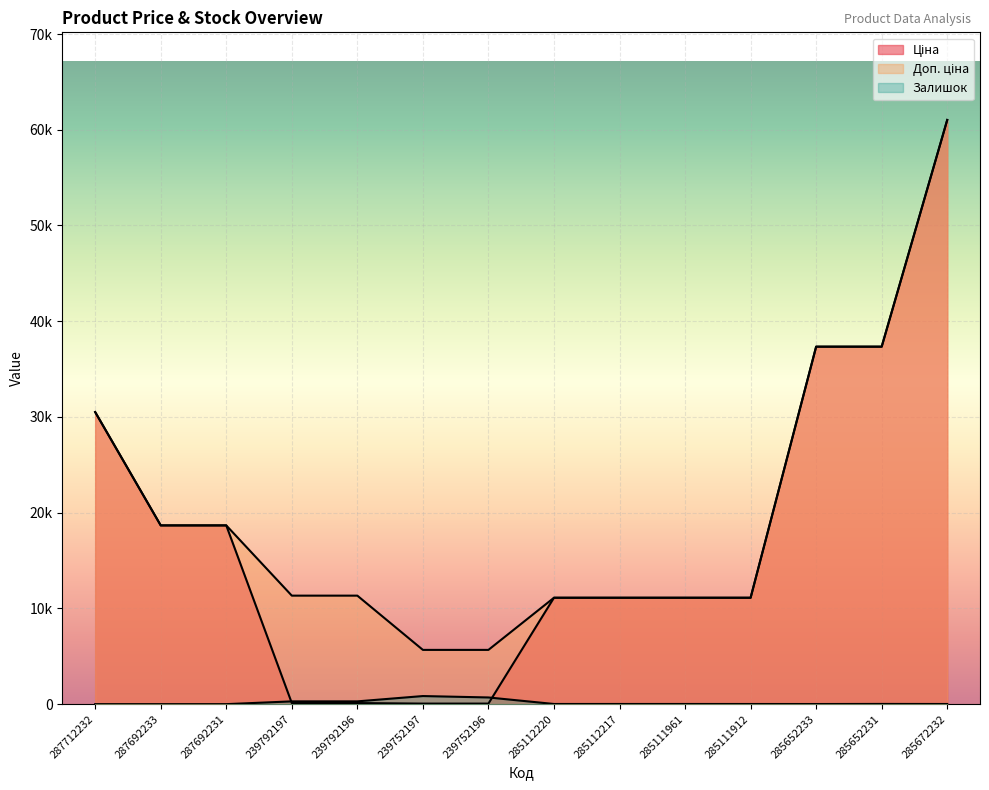

The Доп. ціна series shows 19158.8 at 285112217. True or false?

False